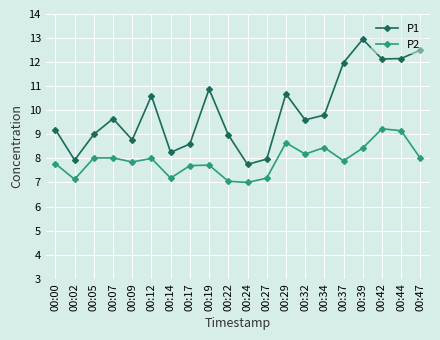

What is the sum of the P1 values at 00:32 and 00:34?

19.4